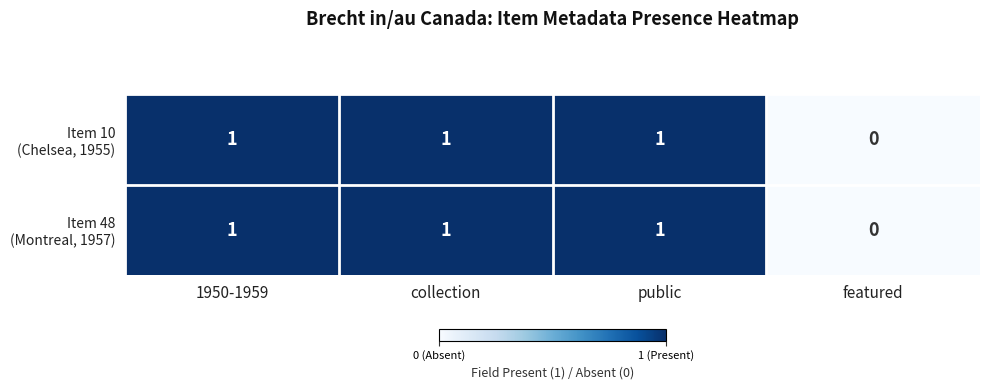

Which category has the lowest value across all series?

featured